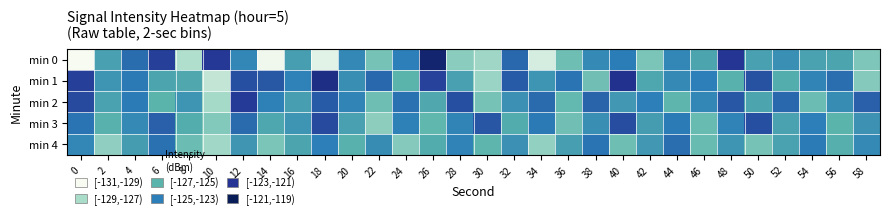

Which category has the highest value across all series?

26